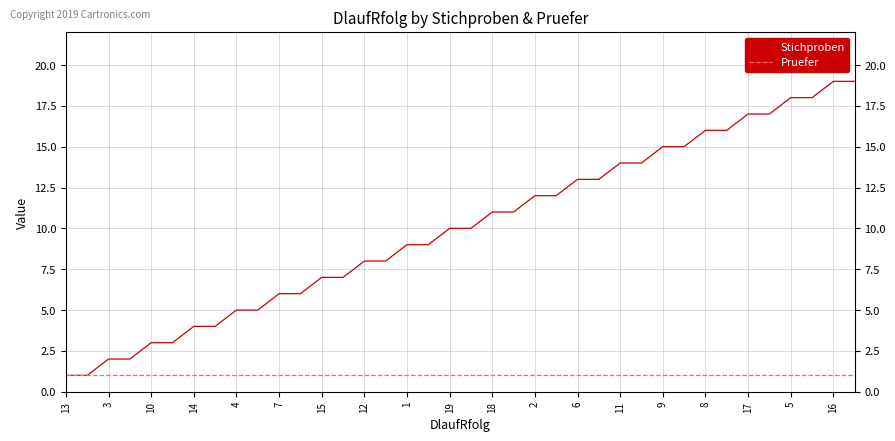

Which series has the widest spread of values?

Stichproben